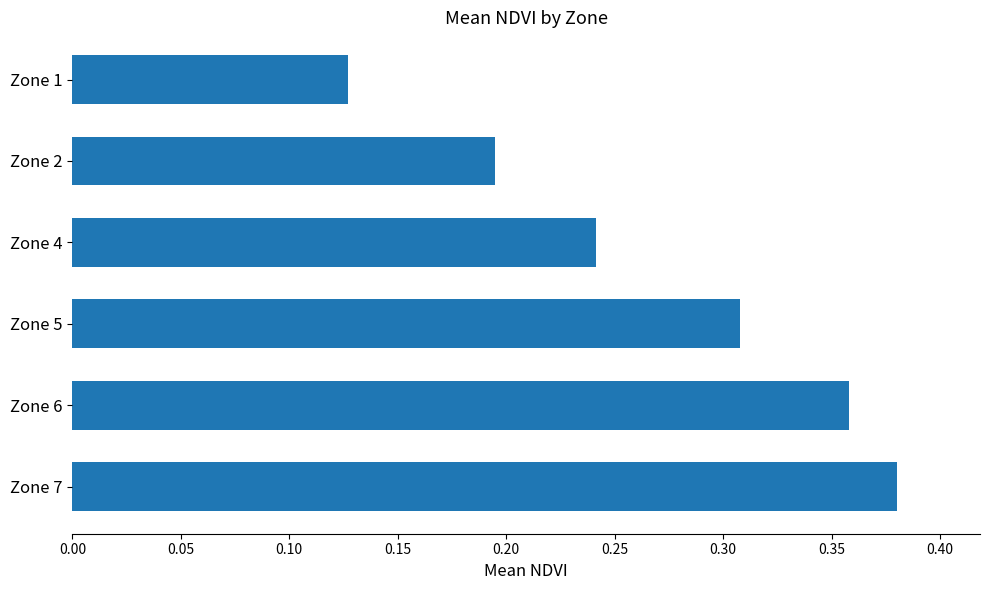

What is the change in value from Zone 2 to Zone 6?

+0.2